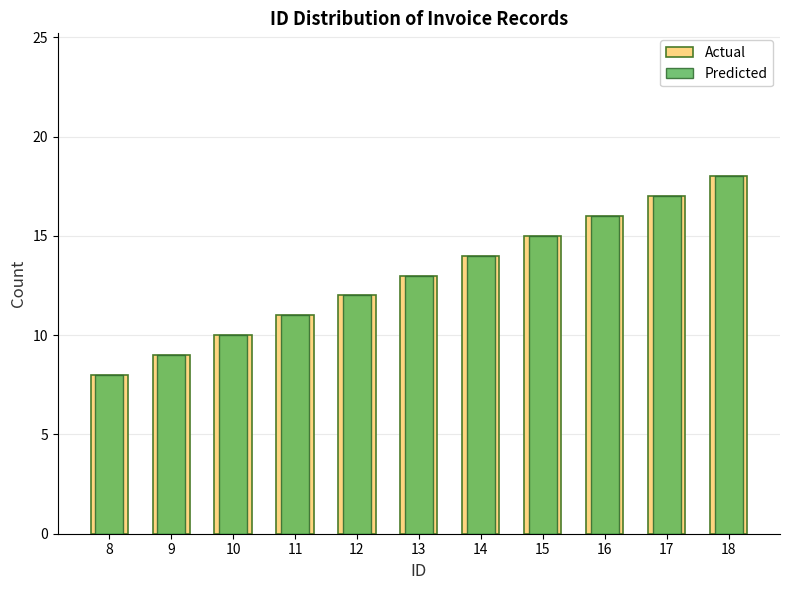

Which series has the largest total across all categories?

Actual